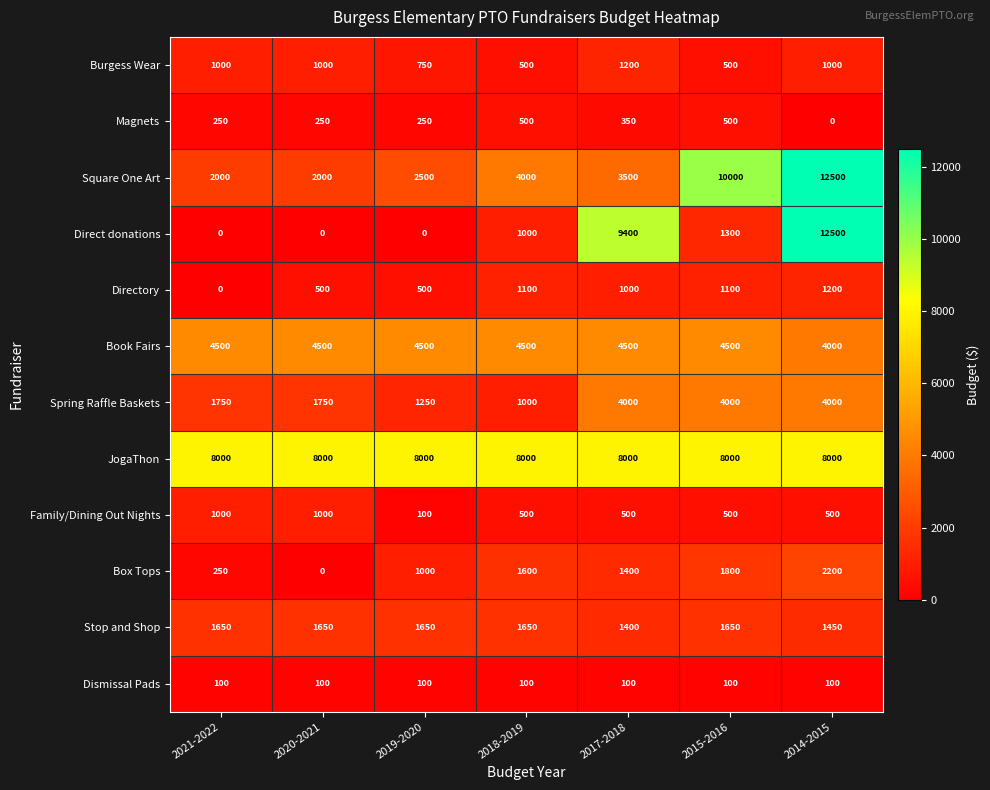

What is the sum of all Dismissal Pads values?

700